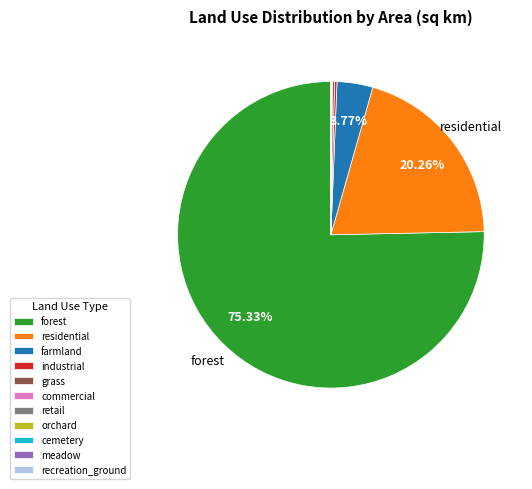

Which slice is the largest?

forest